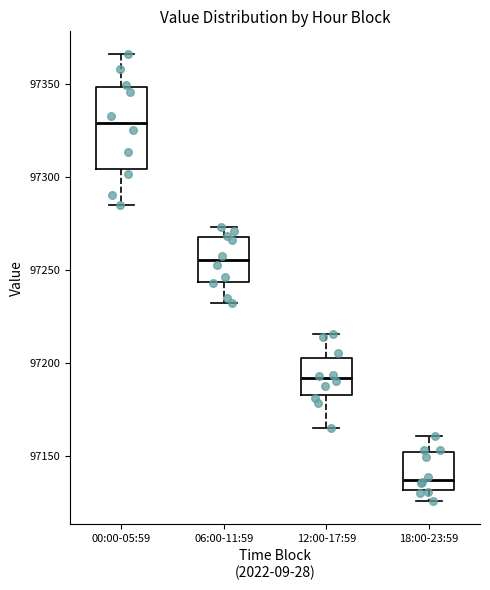

Reading left to right, transcribe this box plot: for each box, give where its median line is, the range the box spans, and where its two whiskers end, as read against the y-axis. The values are not printed on the chart, so give them approximately, as read against the axis.

00:00-05:59: median 97330, box 97305 to 97350, whiskers 97285 to 97365
06:00-11:59: median 97255, box 97245 to 97270, whiskers 97230 to 97275
12:00-17:59: median 97190, box 97185 to 97200, whiskers 97165 to 97215
18:00-23:59: median 97135, box 97130 to 97150, whiskers 97125 to 97160